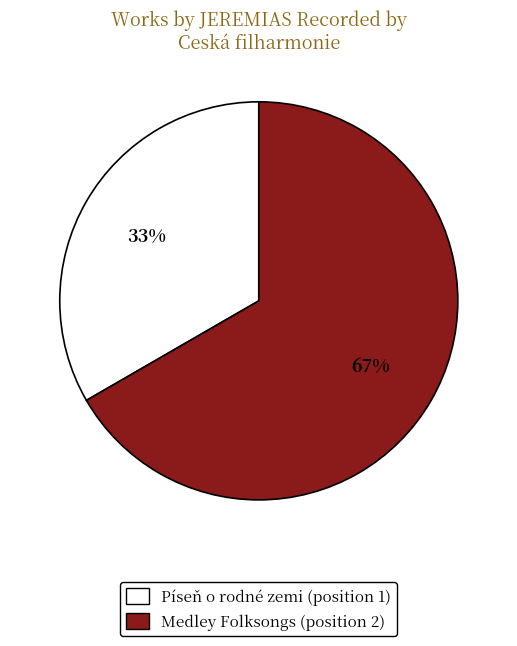

True or false: Píseň o rodné zemi accounts for 33% of the total.

True